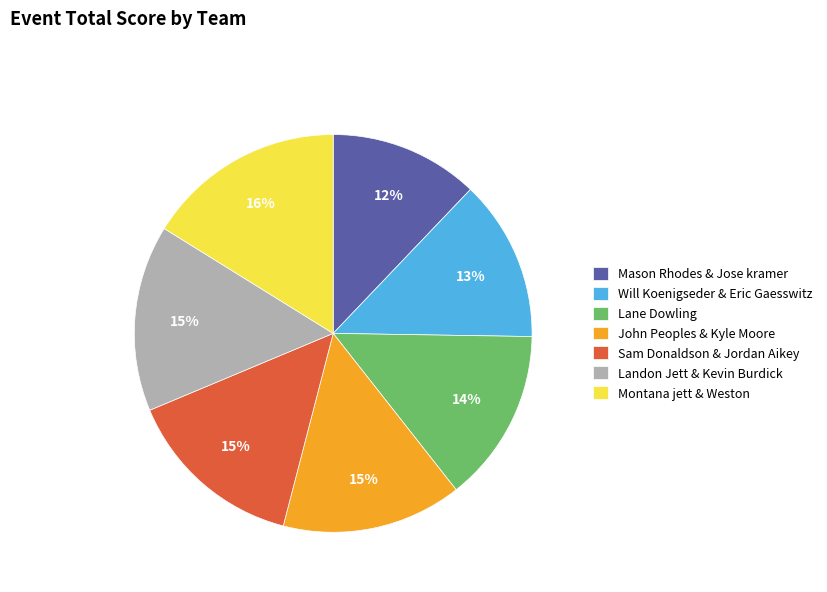

Is it true that Lane Dowling is 14% of the pie?

True